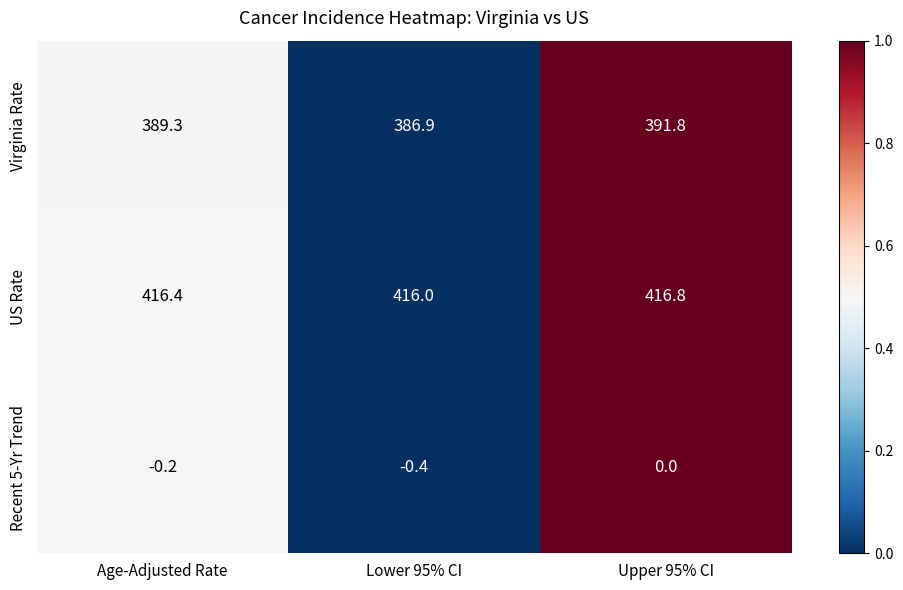

Which series has the largest total across all categories?

US Rate